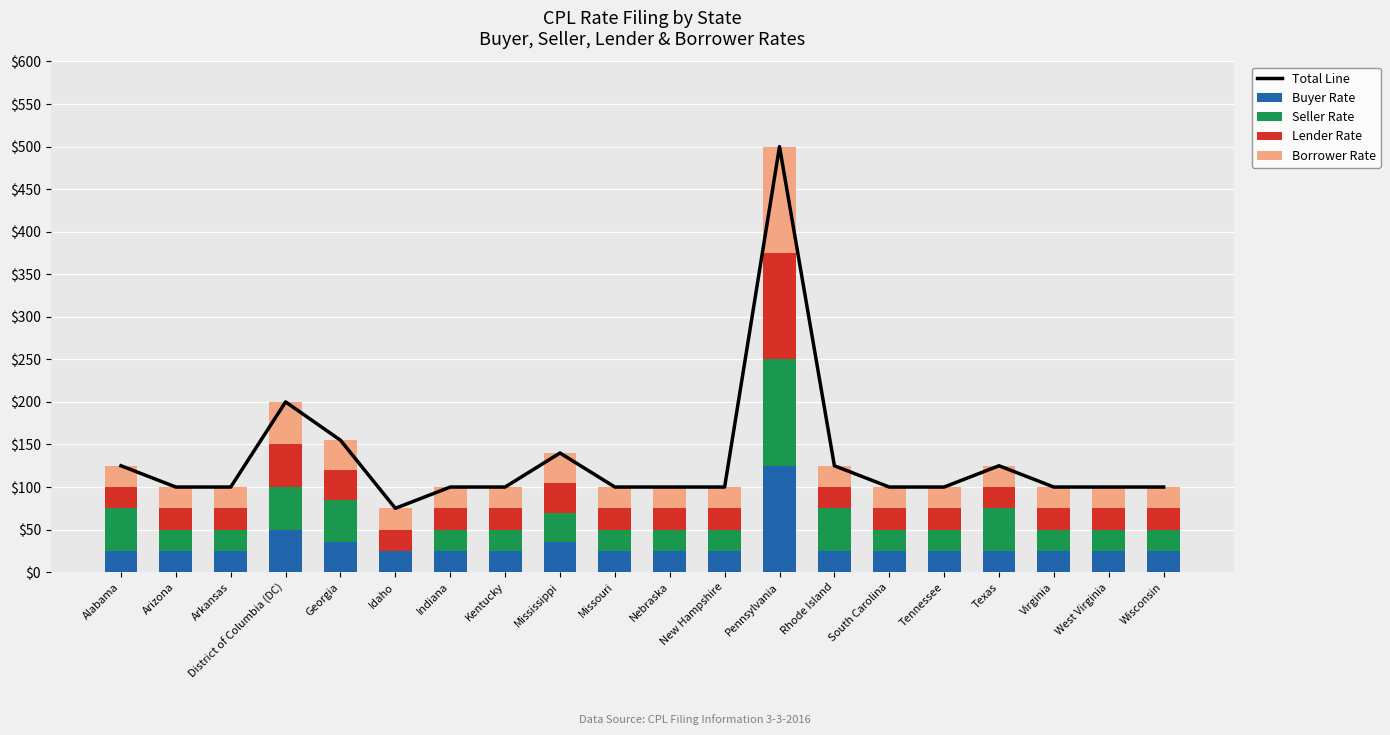

What is the label of the 15th bar from the right?

Idaho